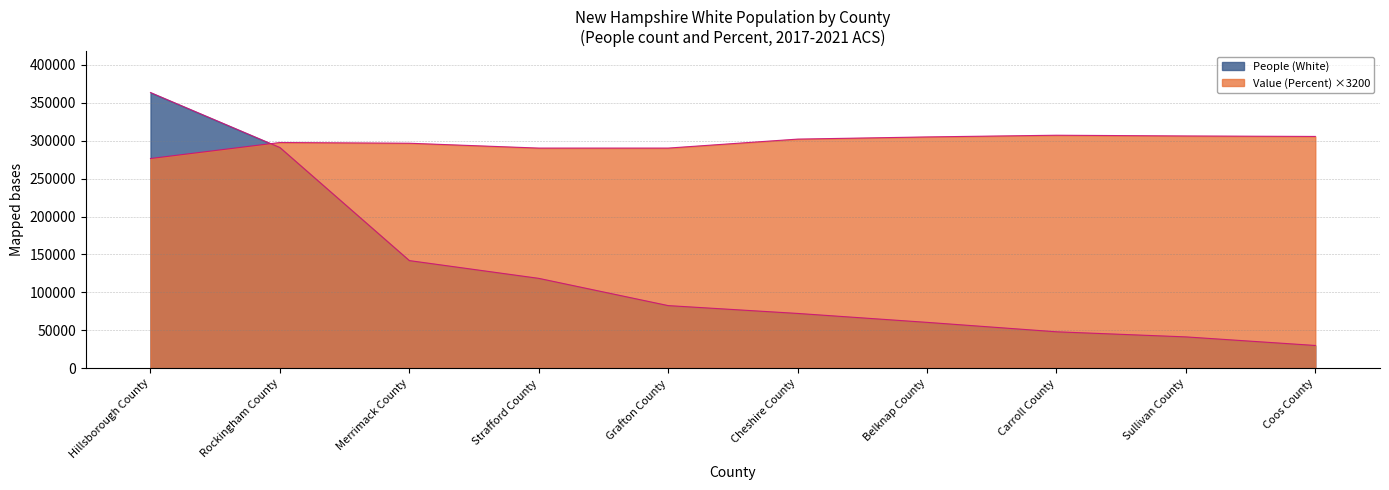

Reading left to right, what are all the values shown in this chart?

People (White): 363494	290961	141870	118445	82517	72187	60417	47983	41252	29941
Value (Percent): 276480	297600	296640	290240	290240	302080	304960	307200	306240	305600